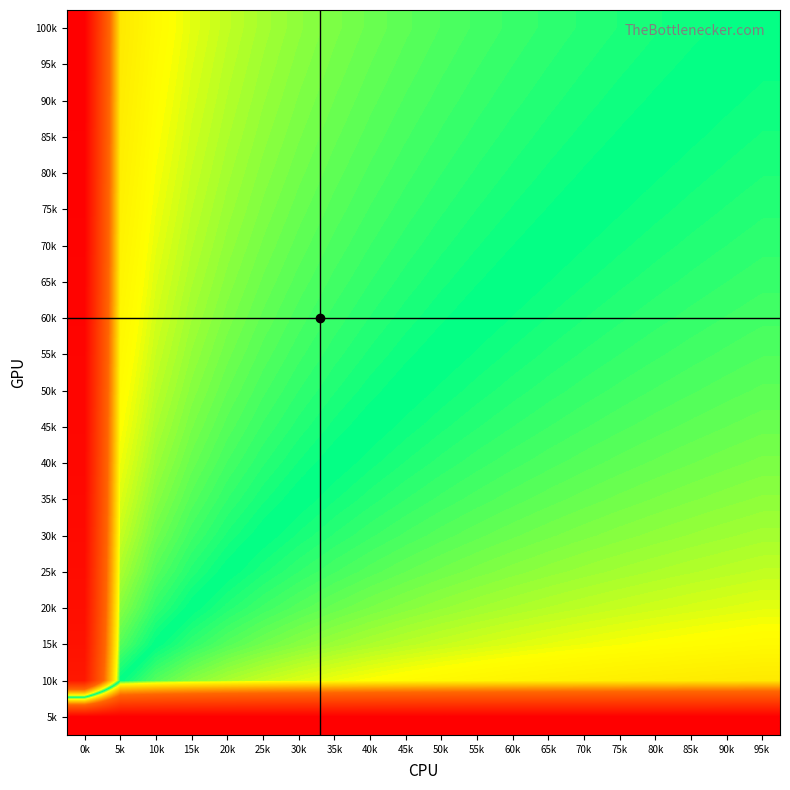

Reading right to left, list all the values displayed in this chart.

100k: 95k=0.5	90k=0.5	85k=0.5	80k=0.5	75k=0.5	70k=0.5	65k=0.5	60k=0.5	55k=0.5	50k=0.5	45k=0.5	40k=0.5	35k=0.5	30k=0.5	25k=0.5	20k=0.5	15k=0.5	10k=0.6	5k=0.6	0k=1.0
95k: 95k=0.5	90k=0.5	85k=0.5	80k=0.5	75k=0.5	70k=0.5	65k=0.5	60k=0.5	55k=0.5	50k=0.5	45k=0.5	40k=0.5	35k=0.5	30k=0.5	25k=0.5	20k=0.5	15k=0.5	10k=0.6	5k=0.6	0k=1.0
90k: 95k=0.5	90k=0.5	85k=0.5	80k=0.5	75k=0.5	70k=0.5	65k=0.5	60k=0.5	55k=0.5	50k=0.5	45k=0.5	40k=0.5	35k=0.5	30k=0.5	25k=0.5	20k=0.5	15k=0.5	10k=0.6	5k=0.6	0k=1.0
85k: 95k=0.5	90k=0.5	85k=0.5	80k=0.5	75k=0.5	70k=0.5	65k=0.5	60k=0.5	55k=0.5	50k=0.5	45k=0.5	40k=0.5	35k=0.5	30k=0.5	25k=0.5	20k=0.5	15k=0.5	10k=0.6	5k=0.6	0k=1.0
80k: 95k=0.5	90k=0.5	85k=0.5	80k=0.5	75k=0.5	70k=0.5	65k=0.5	60k=0.5	55k=0.5	50k=0.5	45k=0.5	40k=0.5	35k=0.5	30k=0.5	25k=0.5	20k=0.5	15k=0.5	10k=0.5	5k=0.6	0k=1.0
75k: 95k=0.5	90k=0.5	85k=0.5	80k=0.5	75k=0.5	70k=0.5	65k=0.5	60k=0.5	55k=0.5	50k=0.5	45k=0.5	40k=0.5	35k=0.5	30k=0.5	25k=0.5	20k=0.5	15k=0.5	10k=0.5	5k=0.6	0k=1.0
70k: 95k=0.5	90k=0.5	85k=0.5	80k=0.5	75k=0.5	70k=0.5	65k=0.5	60k=0.5	55k=0.5	50k=0.5	45k=0.5	40k=0.5	35k=0.5	30k=0.5	25k=0.5	20k=0.5	15k=0.5	10k=0.5	5k=0.6	0k=1.0
65k: 95k=0.5	90k=0.5	85k=0.5	80k=0.5	75k=0.5	70k=0.5	65k=0.5	60k=0.5	55k=0.5	50k=0.5	45k=0.5	40k=0.5	35k=0.5	30k=0.5	25k=0.5	20k=0.5	15k=0.5	10k=0.5	5k=0.6	0k=1.0
60k: 95k=0.5	90k=0.5	85k=0.5	80k=0.5	75k=0.5	70k=0.5	65k=0.5	60k=0.5	55k=0.5	50k=0.5	45k=0.5	40k=0.5	35k=0.5	30k=0.5	25k=0.5	20k=0.5	15k=0.5	10k=0.5	5k=0.6	0k=1.0
55k: 95k=0.5	90k=0.5	85k=0.5	80k=0.5	75k=0.5	70k=0.5	65k=0.5	60k=0.5	55k=0.5	50k=0.5	45k=0.5	40k=0.5	35k=0.5	30k=0.5	25k=0.5	20k=0.5	15k=0.5	10k=0.5	5k=0.6	0k=1.0
50k: 95k=0.5	90k=0.5	85k=0.5	80k=0.5	75k=0.5	70k=0.5	65k=0.5	60k=0.5	55k=0.5	50k=0.5	45k=0.5	40k=0.5	35k=0.5	30k=0.5	25k=0.5	20k=0.5	15k=0.5	10k=0.5	5k=0.6	0k=1.0
45k: 95k=0.5	90k=0.5	85k=0.5	80k=0.5	75k=0.5	70k=0.5	65k=0.5	60k=0.5	55k=0.5	50k=0.5	45k=0.5	40k=0.5	35k=0.5	30k=0.5	25k=0.5	20k=0.5	15k=0.5	10k=0.5	5k=0.6	0k=1.0
40k: 95k=0.5	90k=0.5	85k=0.5	80k=0.5	75k=0.5	70k=0.5	65k=0.5	60k=0.5	55k=0.5	50k=0.5	45k=0.5	40k=0.5	35k=0.5	30k=0.5	25k=0.5	20k=0.5	15k=0.5	10k=0.5	5k=0.5	0k=1.0
35k: 95k=0.5	90k=0.5	85k=0.5	80k=0.5	75k=0.5	70k=0.5	65k=0.5	60k=0.5	55k=0.5	50k=0.5	45k=0.5	40k=0.5	35k=0.5	30k=0.5	25k=0.5	20k=0.5	15k=0.5	10k=0.5	5k=0.5	0k=1.0
30k: 95k=0.5	90k=0.5	85k=0.5	80k=0.5	75k=0.5	70k=0.5	65k=0.5	60k=0.5	55k=0.5	50k=0.5	45k=0.5	40k=0.5	35k=0.5	30k=0.5	25k=0.5	20k=0.5	15k=0.5	10k=0.5	5k=0.5	0k=1.0
25k: 95k=0.5	90k=0.5	85k=0.5	80k=0.5	75k=0.5	70k=0.5	65k=0.5	60k=0.5	55k=0.5	50k=0.5	45k=0.5	40k=0.5	35k=0.5	30k=0.5	25k=0.5	20k=0.5	15k=0.5	10k=0.5	5k=0.5	0k=1.0
20k: 95k=0.5	90k=0.5	85k=0.5	80k=0.5	75k=0.5	70k=0.5	65k=0.5	60k=0.5	55k=0.5	50k=0.5	45k=0.5	40k=0.5	35k=0.5	30k=0.5	25k=0.5	20k=0.5	15k=0.5	10k=0.5	5k=0.5	0k=1.0
15k: 95k=0.4	90k=0.4	85k=0.4	80k=0.4	75k=0.5	70k=0.5	65k=0.5	60k=0.5	55k=0.5	50k=0.5	45k=0.5	40k=0.5	35k=0.5	30k=0.5	25k=0.5	20k=0.5	15k=0.5	10k=0.5	5k=0.5	0k=0.9
10k: 95k=0.4	90k=0.4	85k=0.4	80k=0.4	75k=0.4	70k=0.4	65k=0.4	60k=0.4	55k=0.4	50k=0.4	45k=0.4	40k=0.4	35k=0.5	30k=0.5	25k=0.5	20k=0.5	15k=0.5	10k=0.5	5k=0.5	0k=0.9
5k: 95k=0.0	90k=0.0	85k=0.0	80k=0.0	75k=0.0	70k=0.0	65k=0.0	60k=0.0	55k=0.0	50k=0.0	45k=0.0	40k=0.0	35k=0.0	30k=0.0	25k=0.0	20k=0.0	15k=0.0	10k=0.0	5k=0.0	0k=0.0